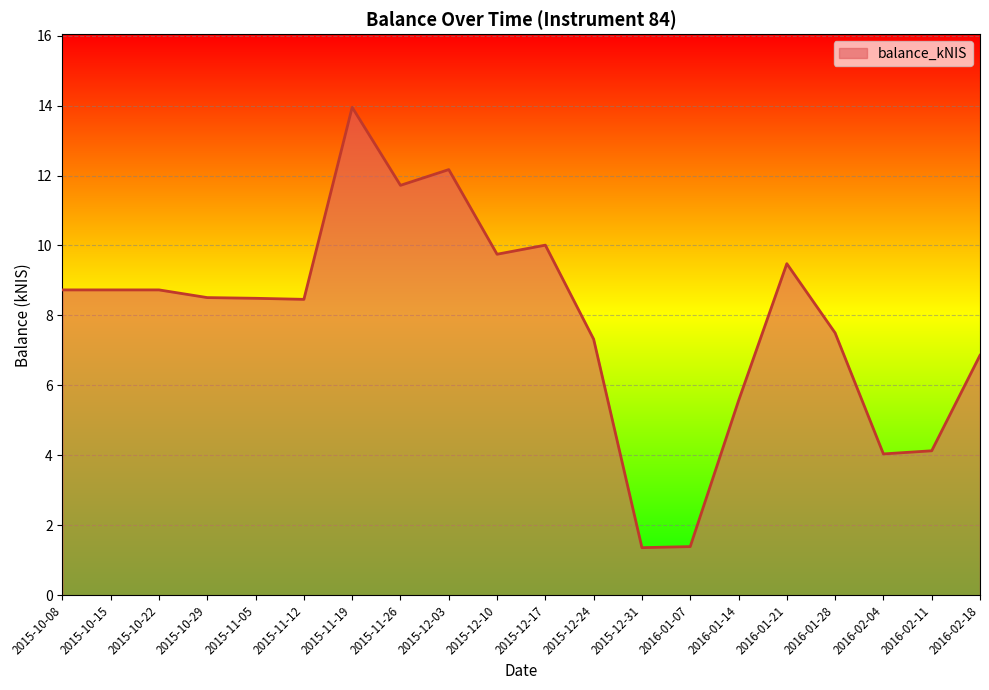

True or false: the data has more than 0 interior local peaks.

True